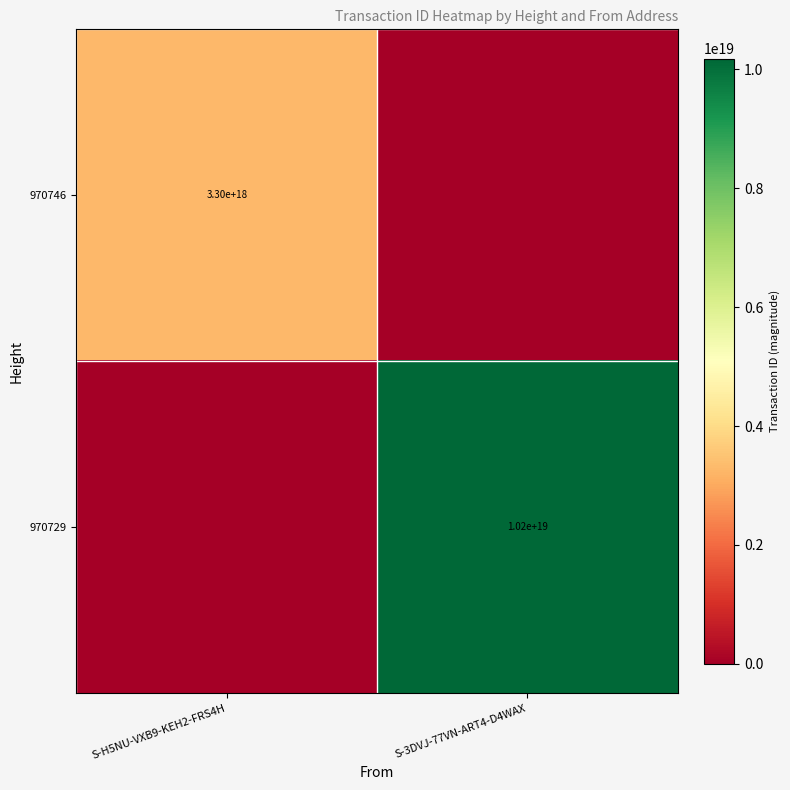

Is it true that 970746 equals 5431998763686224896 at S-H5NU-VXB9-KEH2-FRS4H?

False